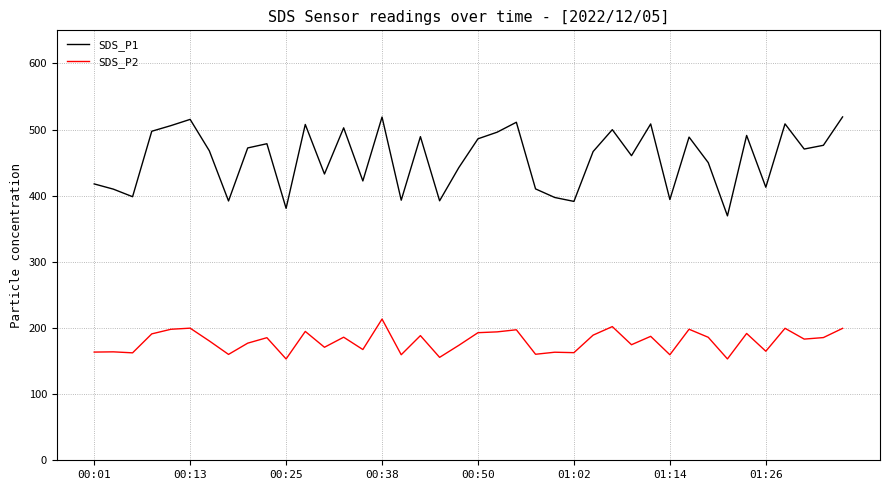

True or false: SDS_P1 and SDS_P2 cross at least once.

False